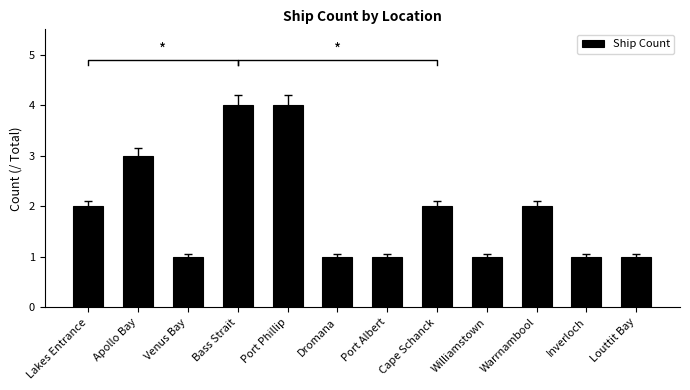

At which label does the data first exceed 2?

Apollo Bay